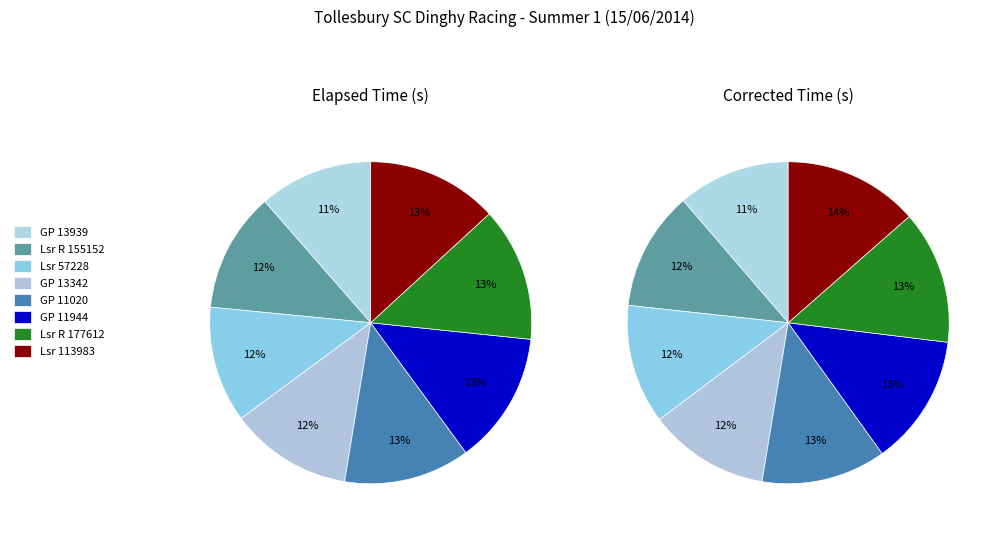

Does GP 13939 account for over 50% of the chart?

No